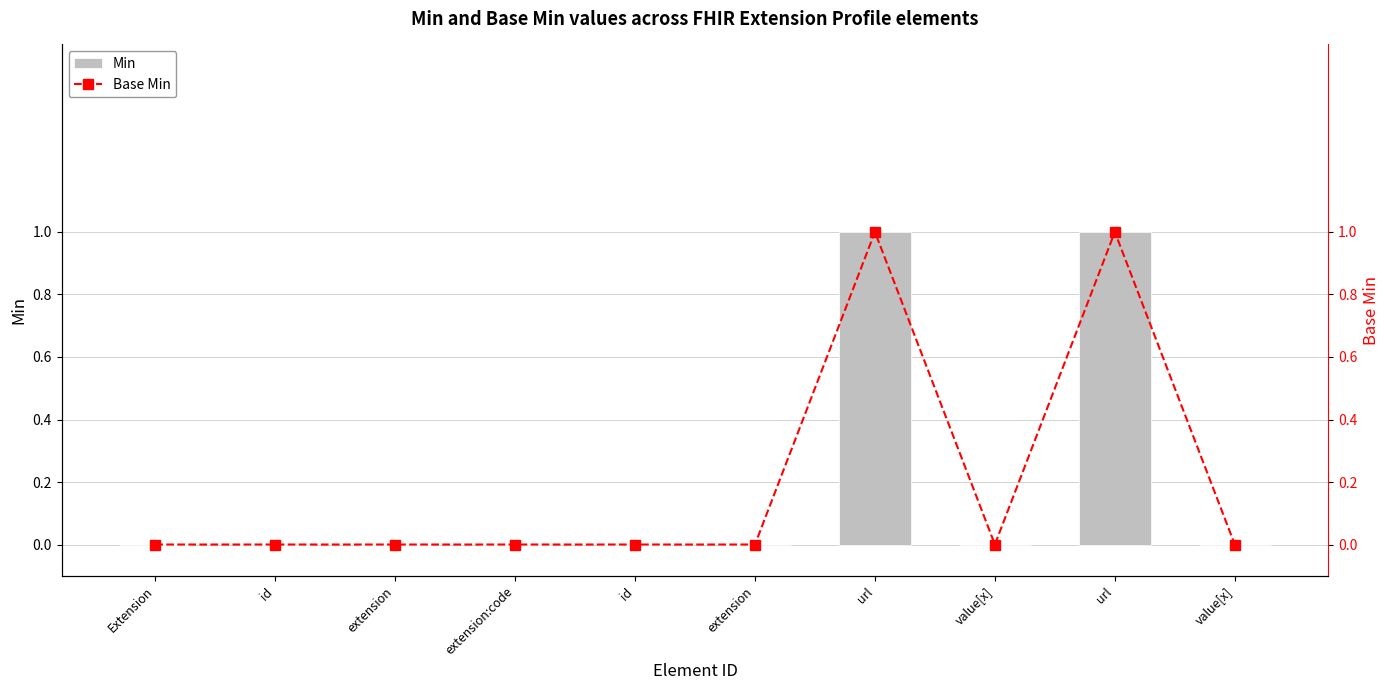

What is the difference between the second highest and minimum values in the Base Min series?

1